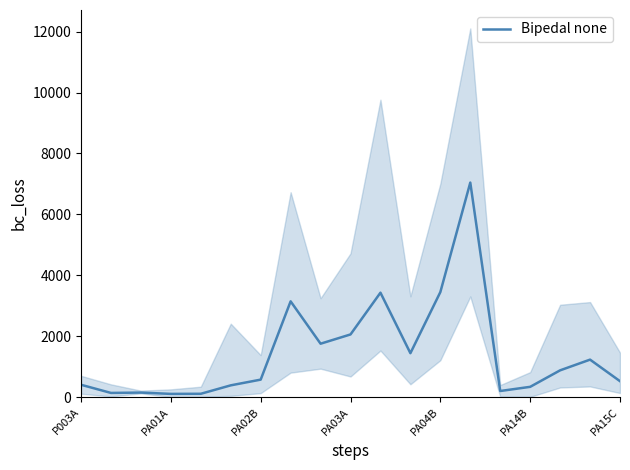

How many lines are shown in the chart?

1